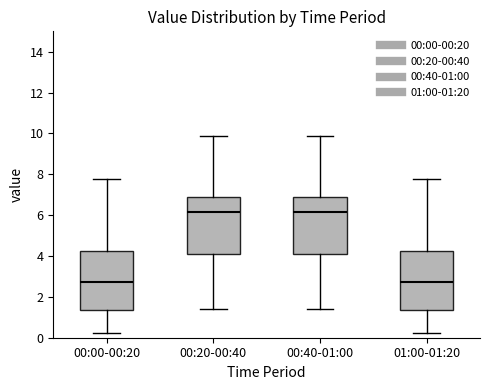

Where does the lower whisker of the box for 00:40-01:00 end on the y-axis? The values are not printed on the chart, so give them approximately, as read against the axis.

1.4